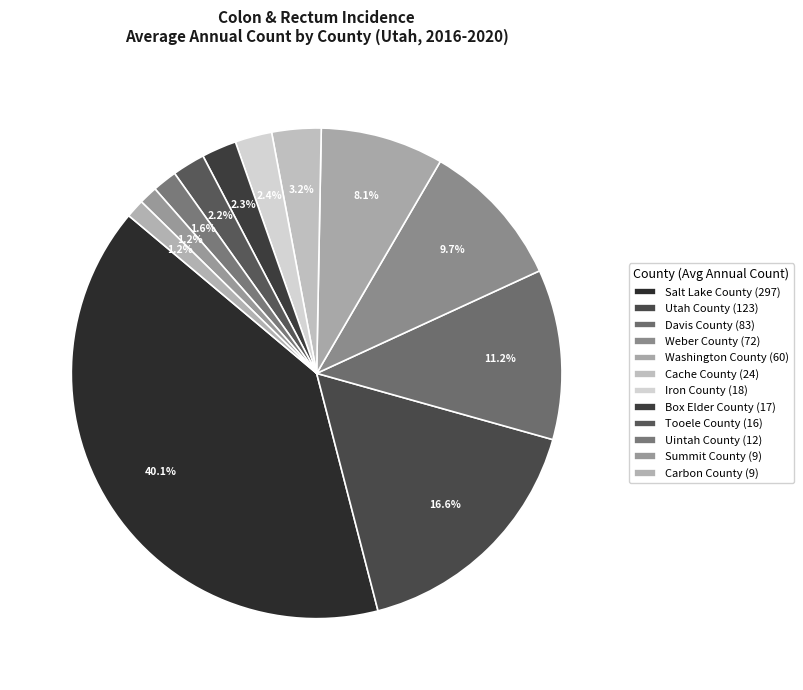

Is there any slice that represents more than half of the pie?

No